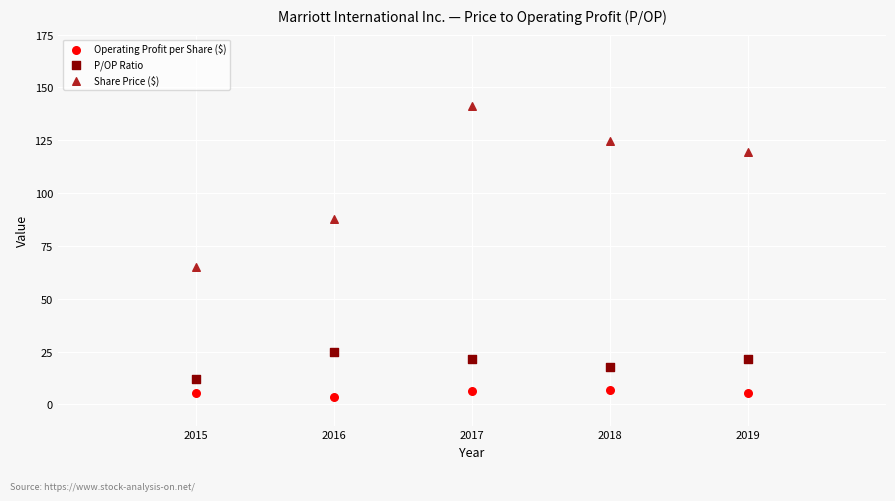

Which series has the largest Y range (max minus min)?

Share Price ($)